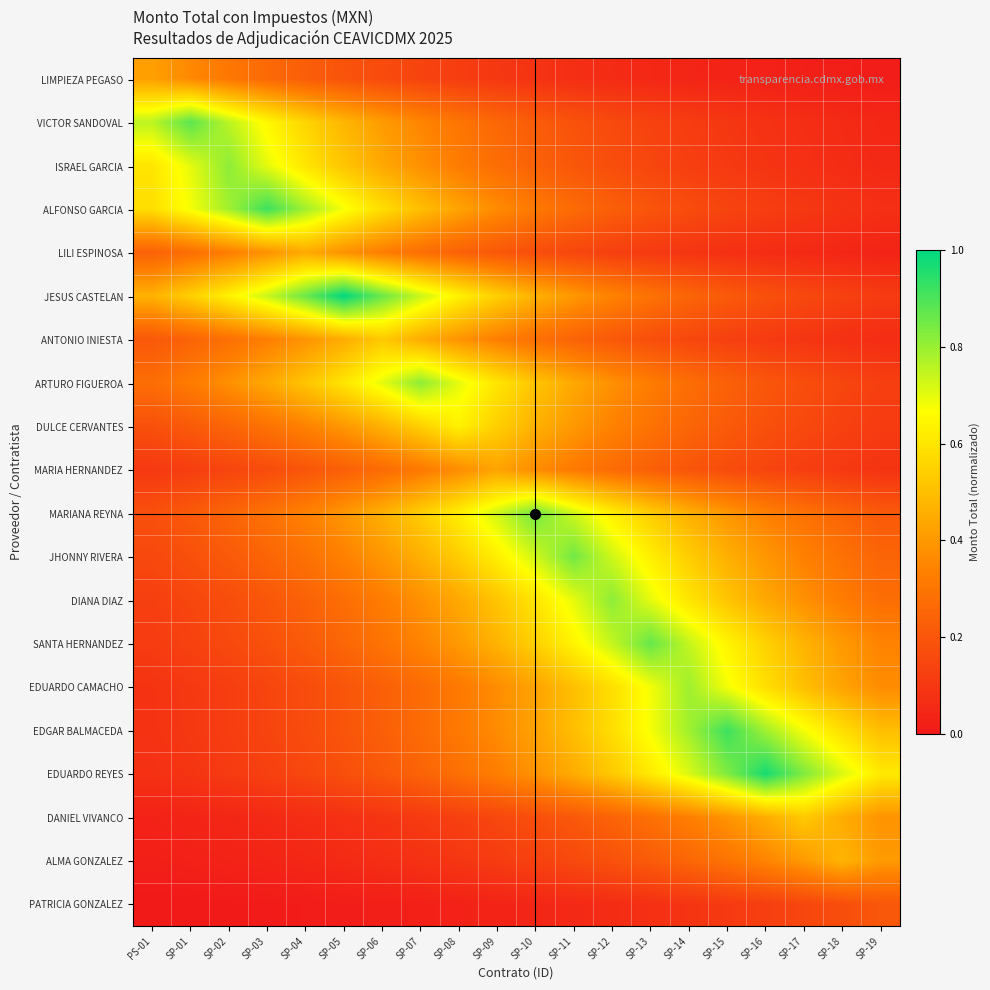

Between SP-09 and SP-16, which is larger?

SP-09